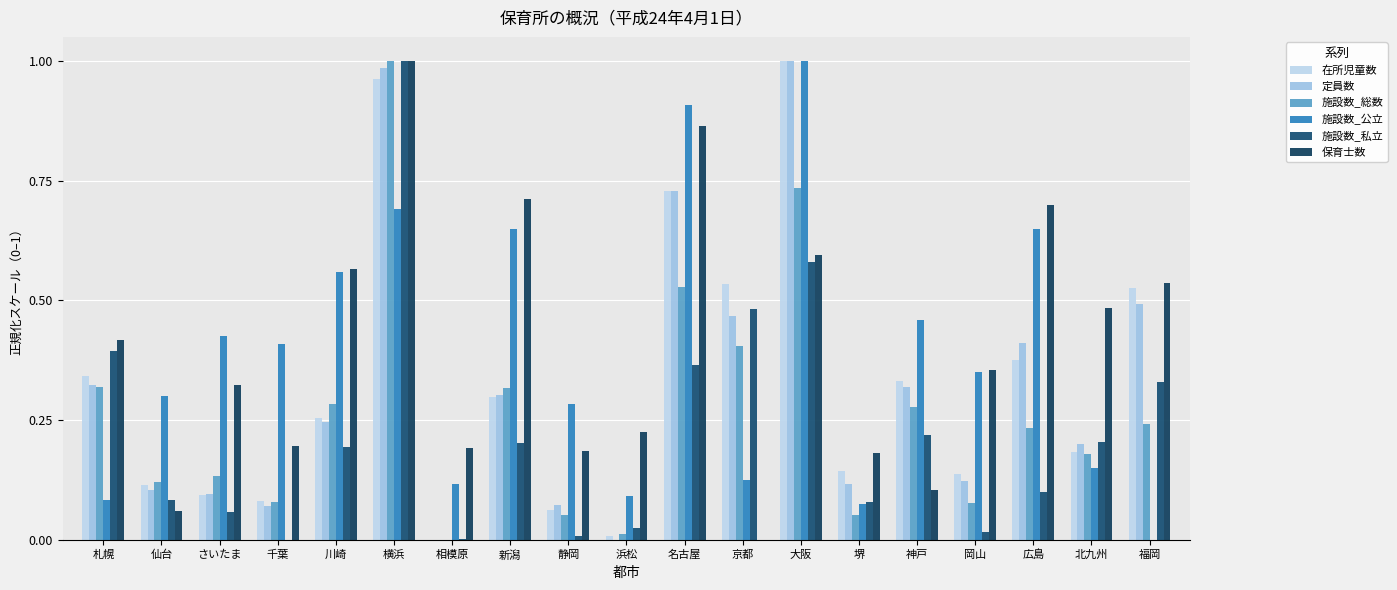

How many groups of bars are there?

19